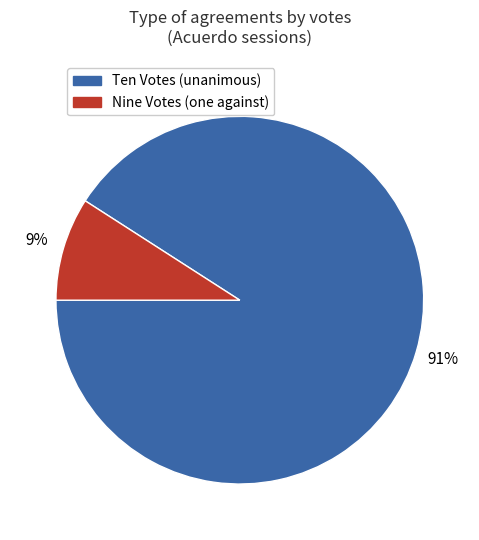

Is there a majority slice in this chart?

Yes